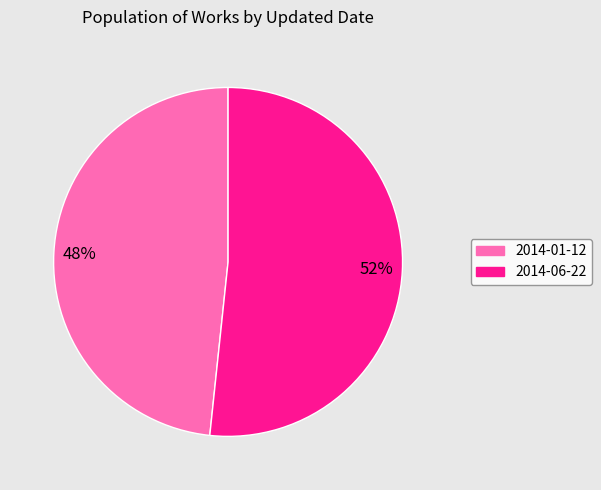

Does 2014-01-12 represent more than half of the total?

No